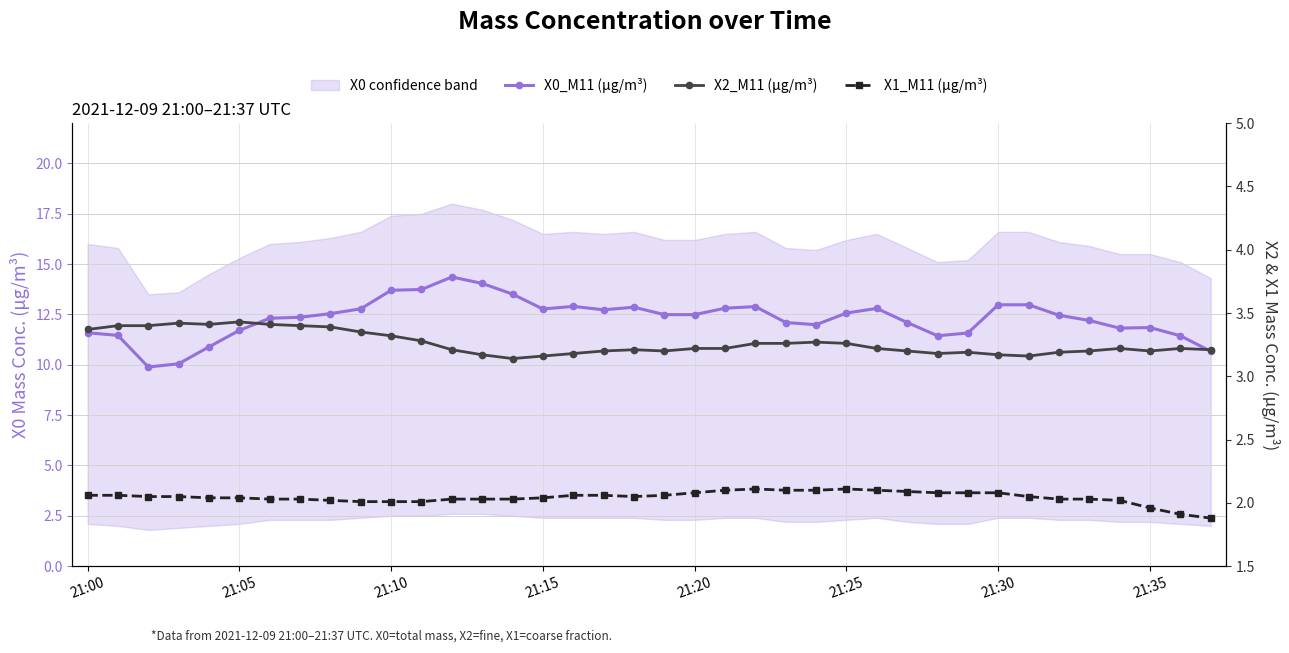

What is the sum of all X1_M11 (μg/m³) values?

77.7